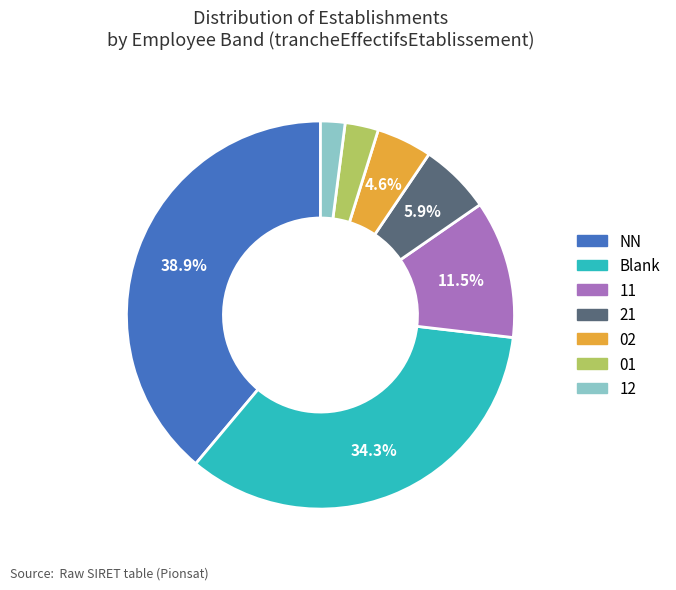

Does any single category account for the majority?

No